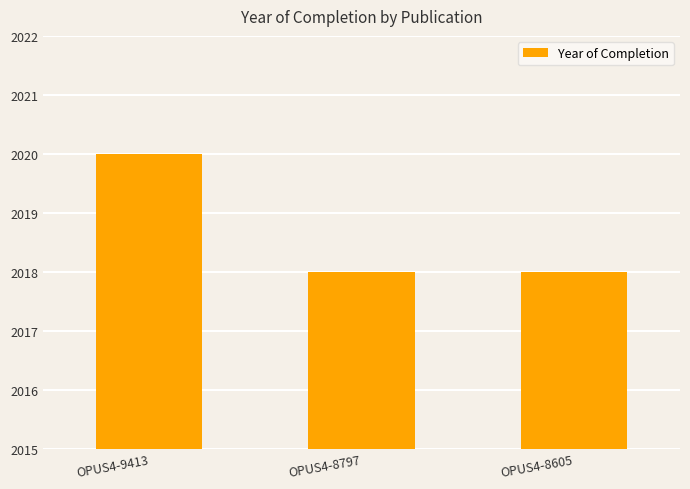

What is the sum of the values at OPUS4-8605 and OPUS4-9413?

4038